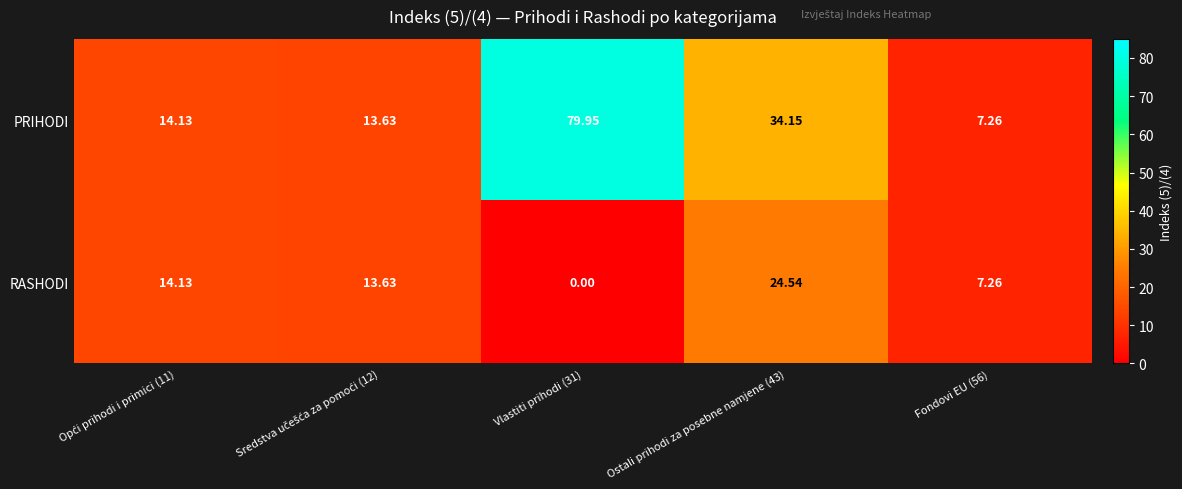

Which series has the largest range (max minus min)?

PRIHODI